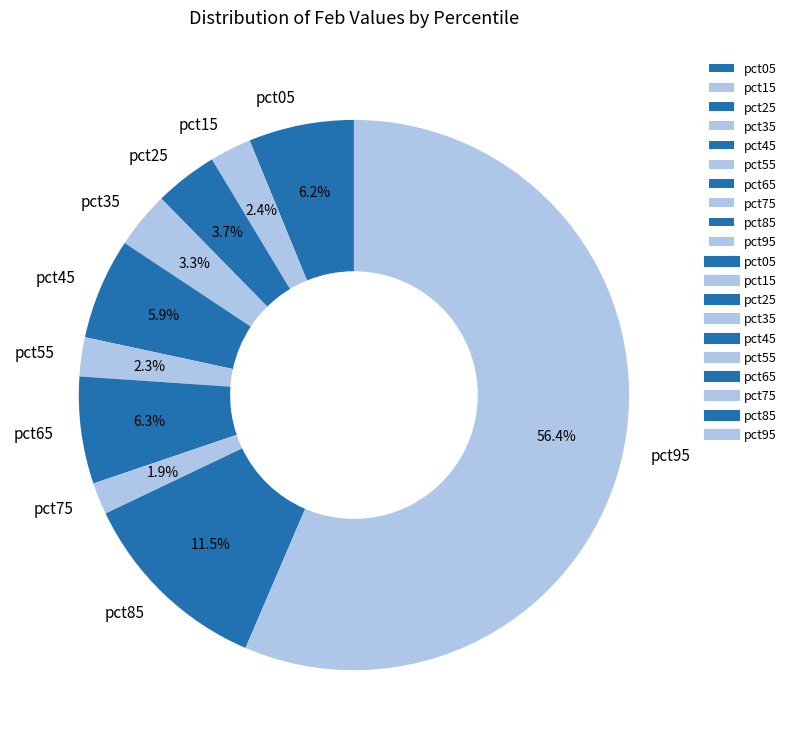

To the nearest percent, what percentage of the pie is pct65?

6%